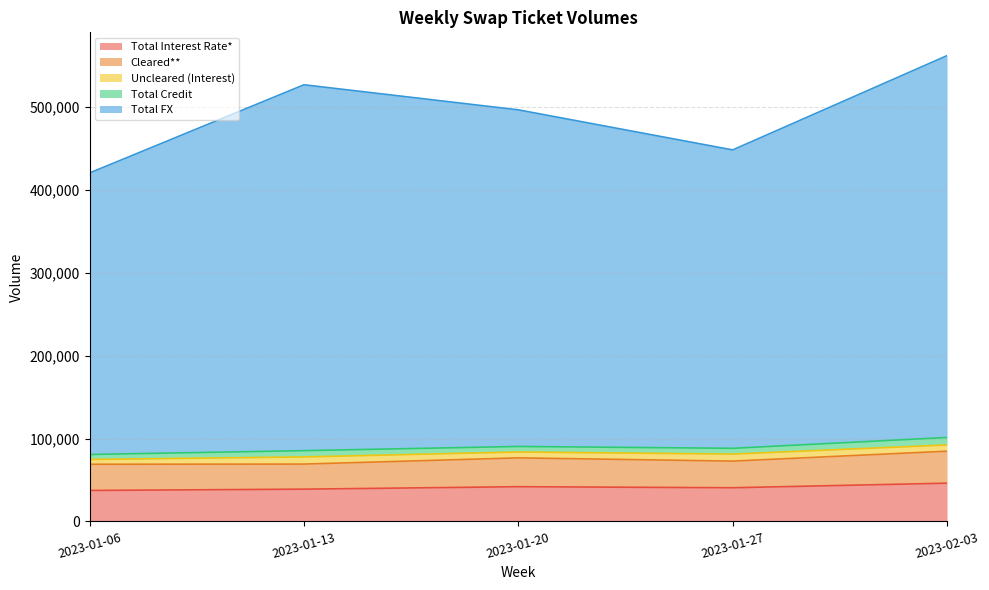

At which category is the sum across all series the highest?

2023-02-03